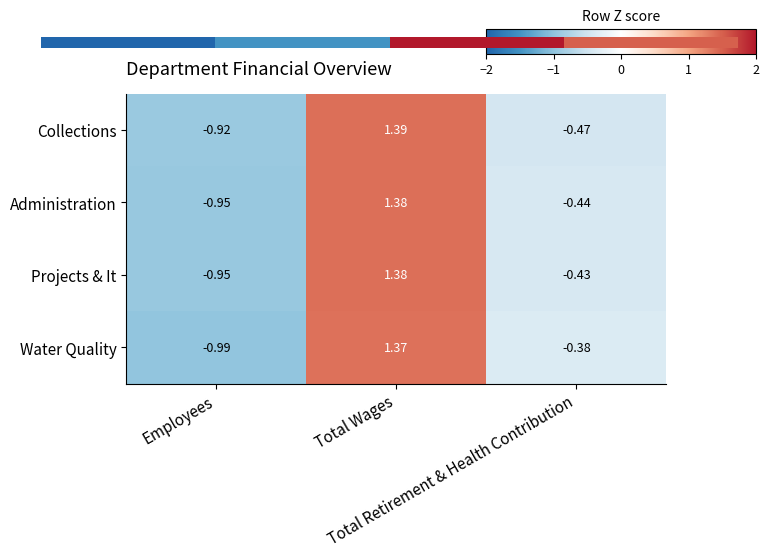

What is the minimum value for Water Quality?

-1.0